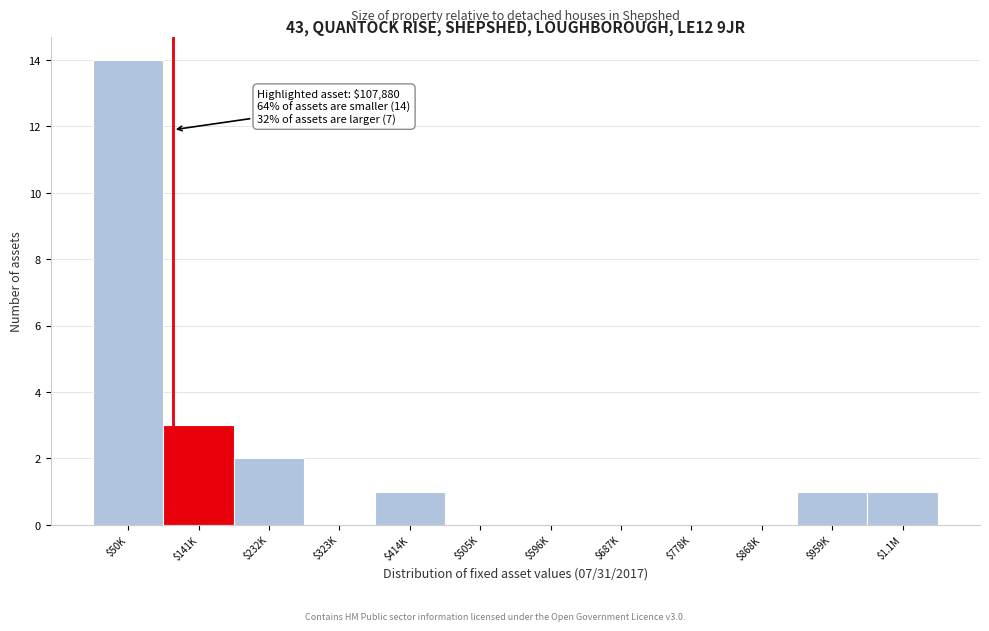

Is it true that the value at $596K is 0?

True